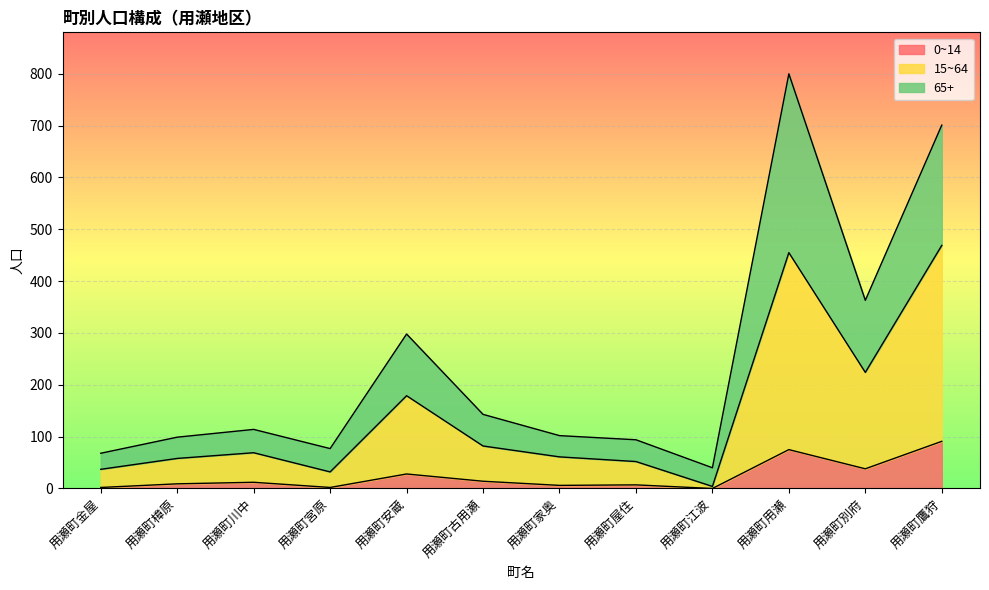

The value of 0~14 at 用瀬町鷹狩 is 23. True or false?

False